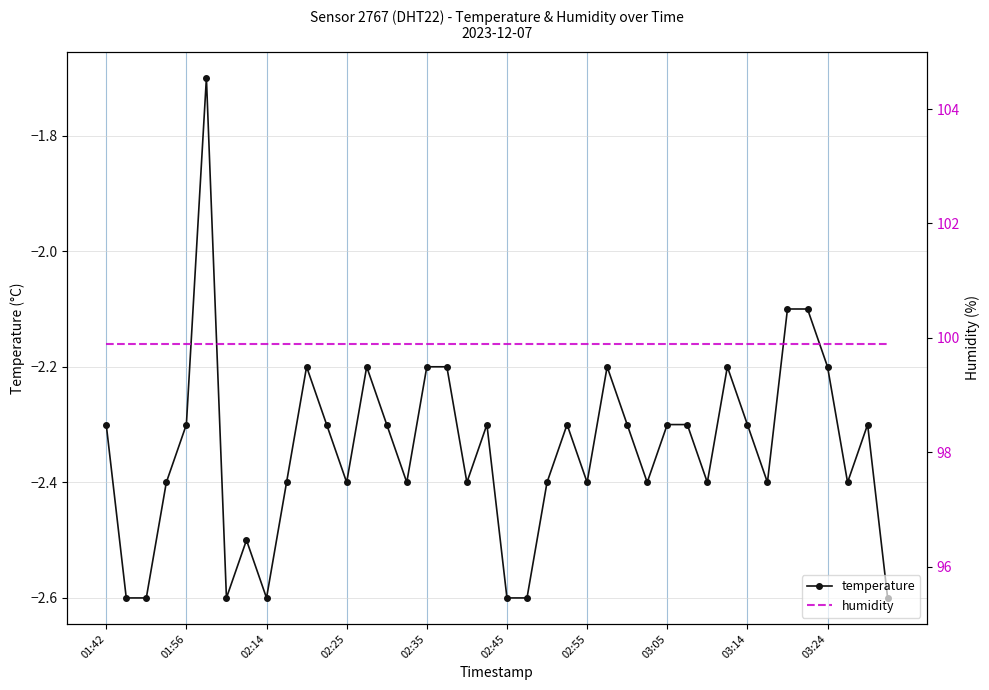

What are all the series names shown in the legend?

temperature, humidity